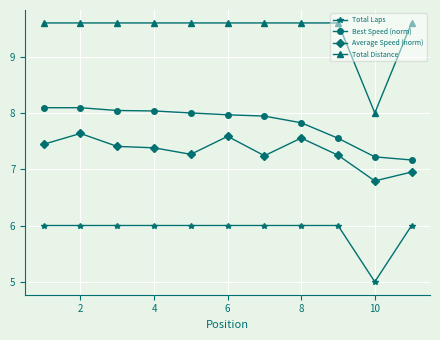

True or false: Best Speed (norm) and Total Distance intersect in this chart.

False